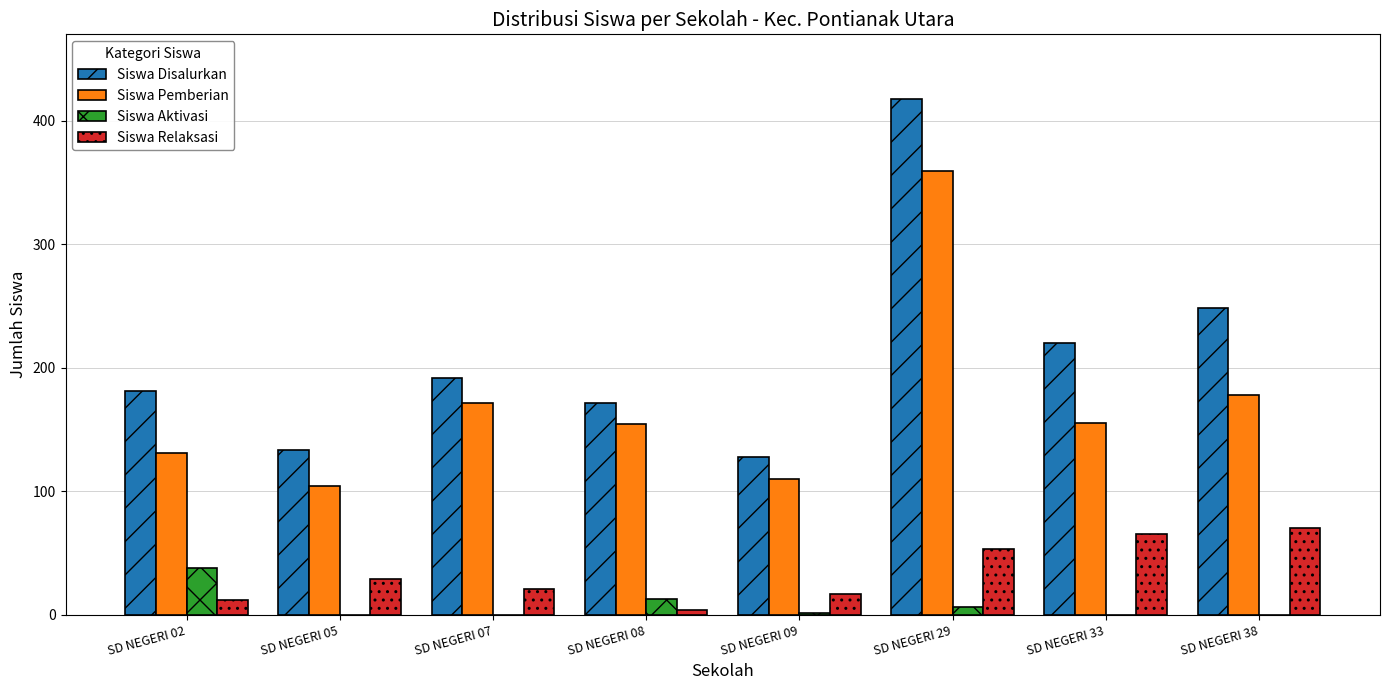

The value of Siswa Relaksasi at SD NEGERI 05 is 6. True or false?

False